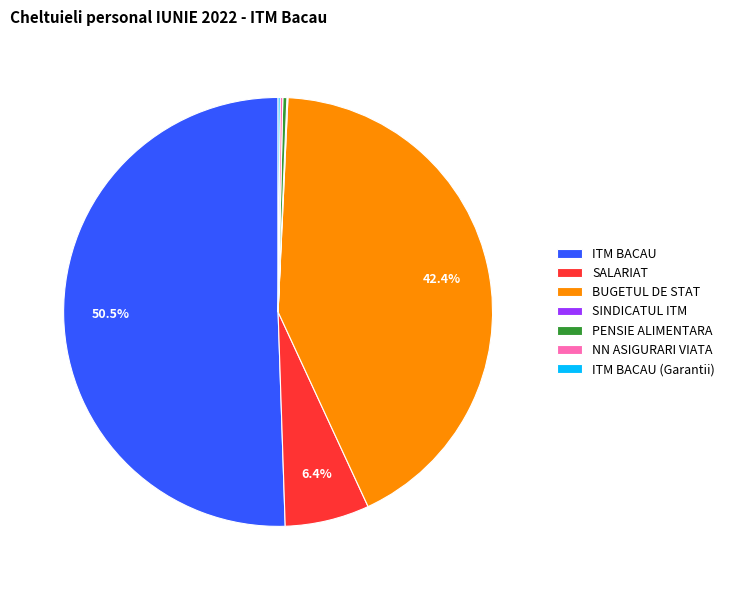

To the nearest percent, what is the difference between the largest and smallest slice percentages?

50%